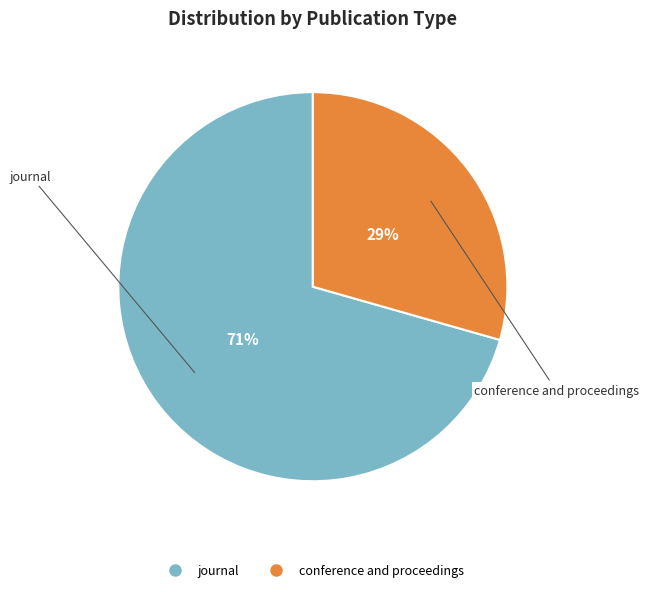

Is there any slice that represents more than half of the pie?

Yes